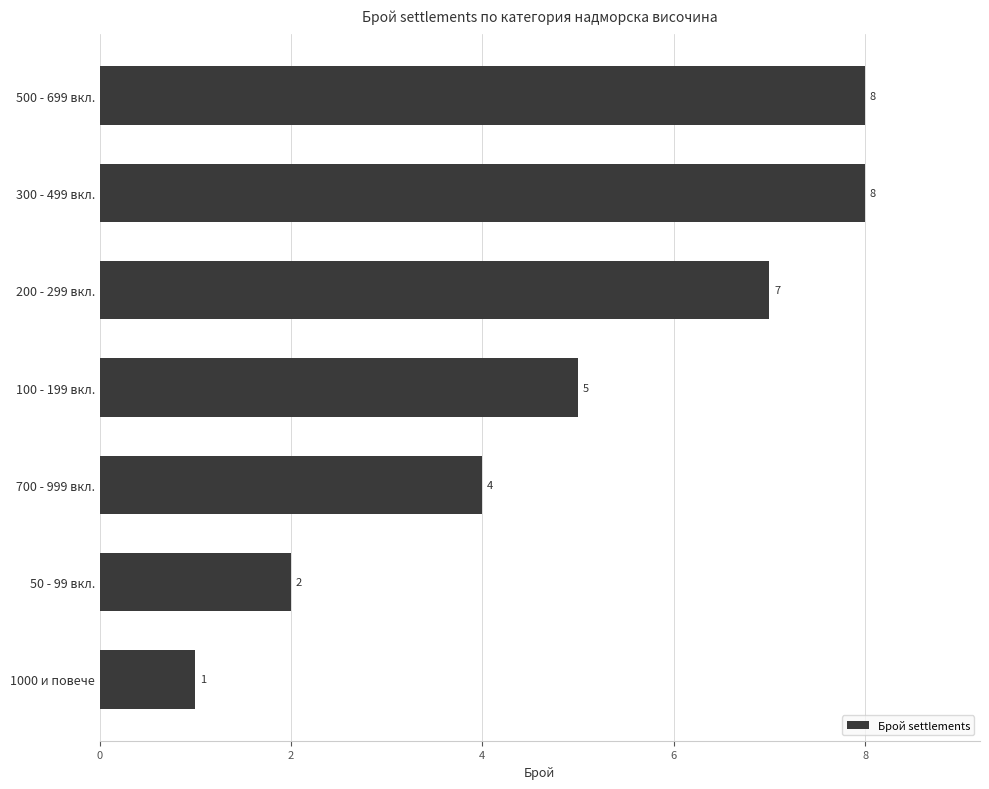

What is the label of the 7th bar from the top?

1000 и повече